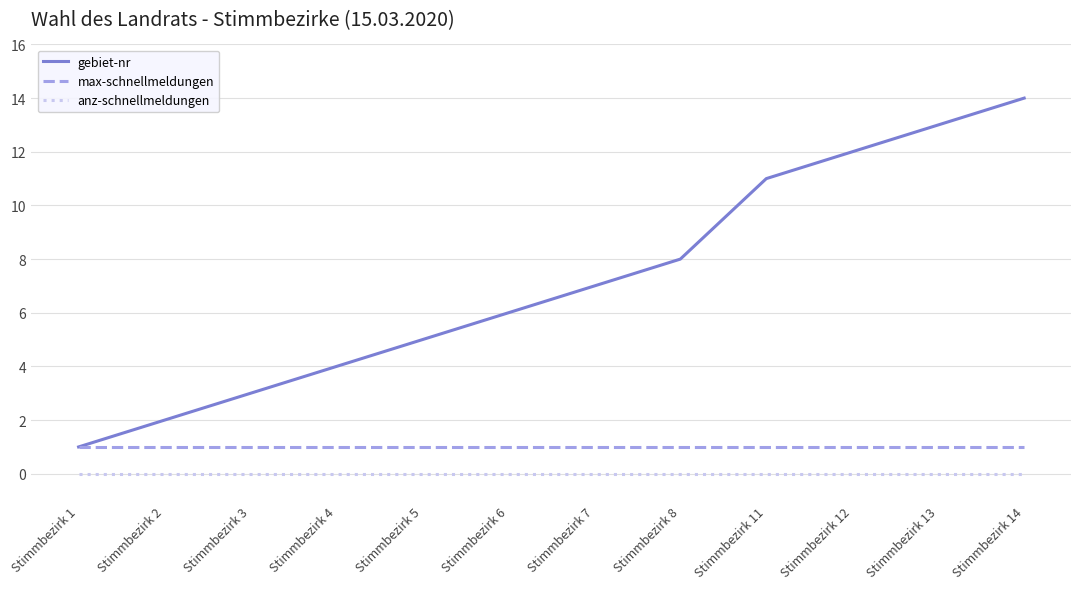

Which series has the largest range (max minus min)?

gebiet-nr